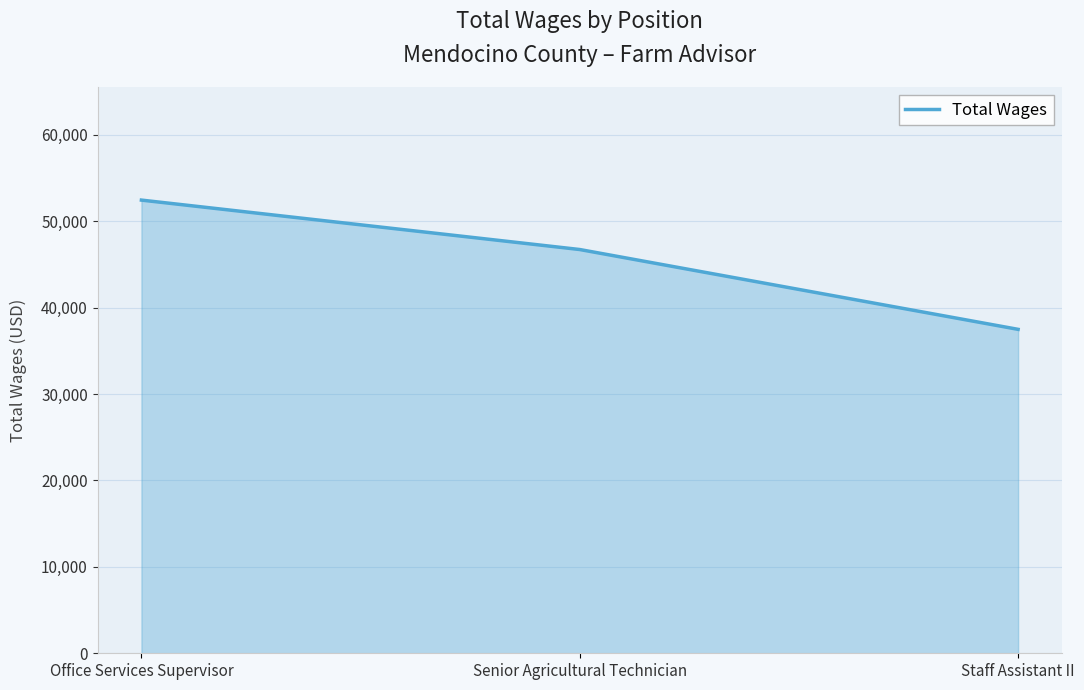

The value at Staff Assistant II is 37487. True or false?

True